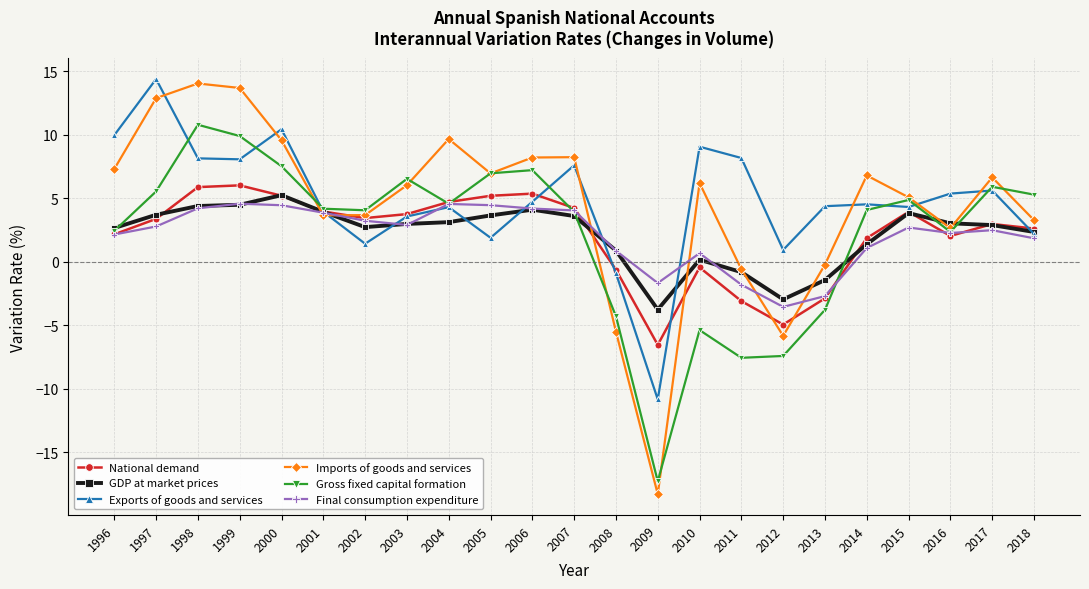

Which series changed the most between 2000 and 2007?

Gross fixed capital formation